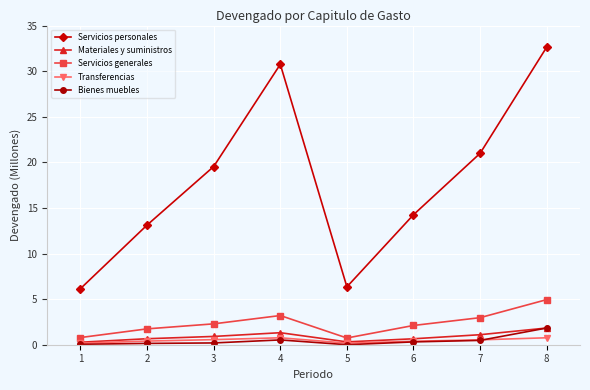

Which series has the largest range (max minus min)?

Servicios personales